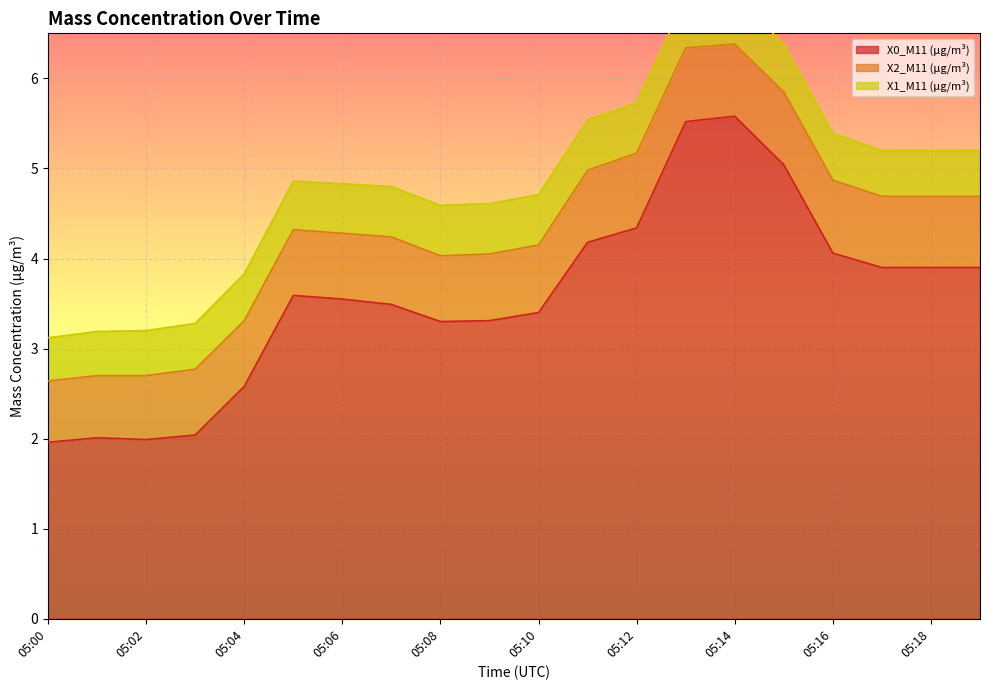

Does the chart display data point markers on the line(s)?

No